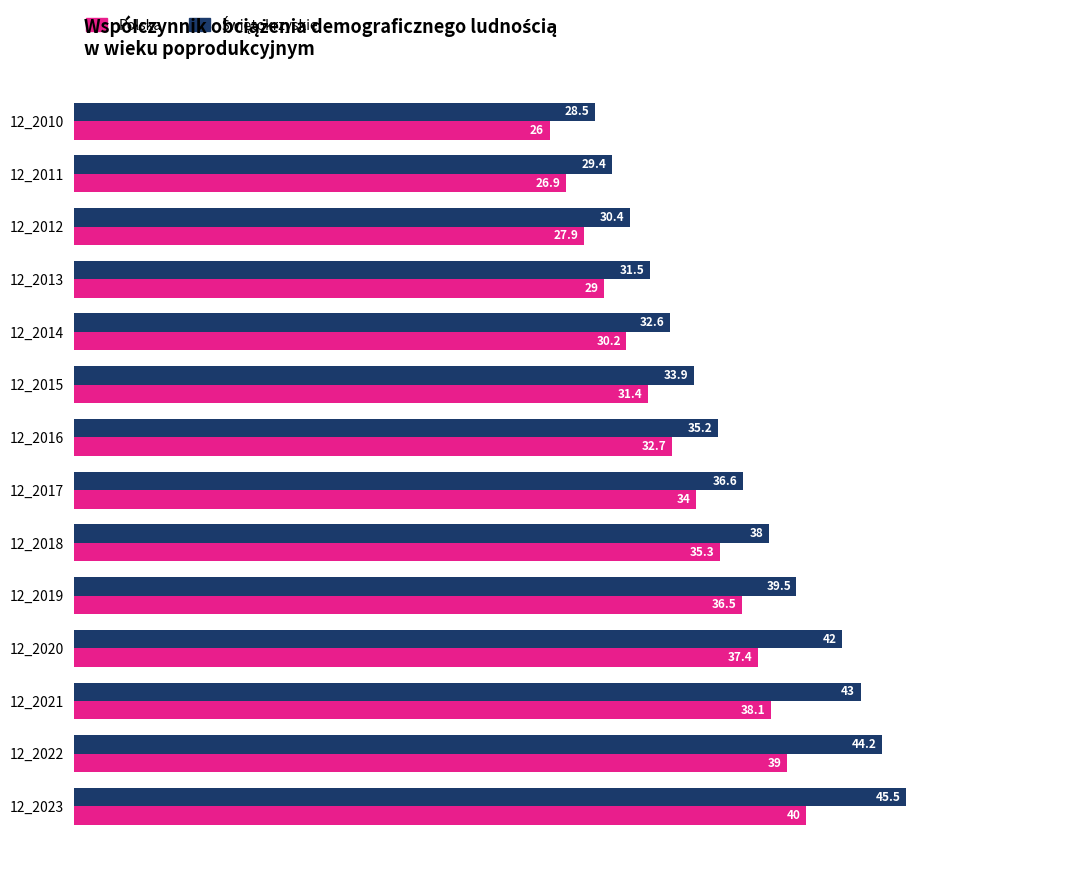

What is the total value across all series at 12_2017?

70.6